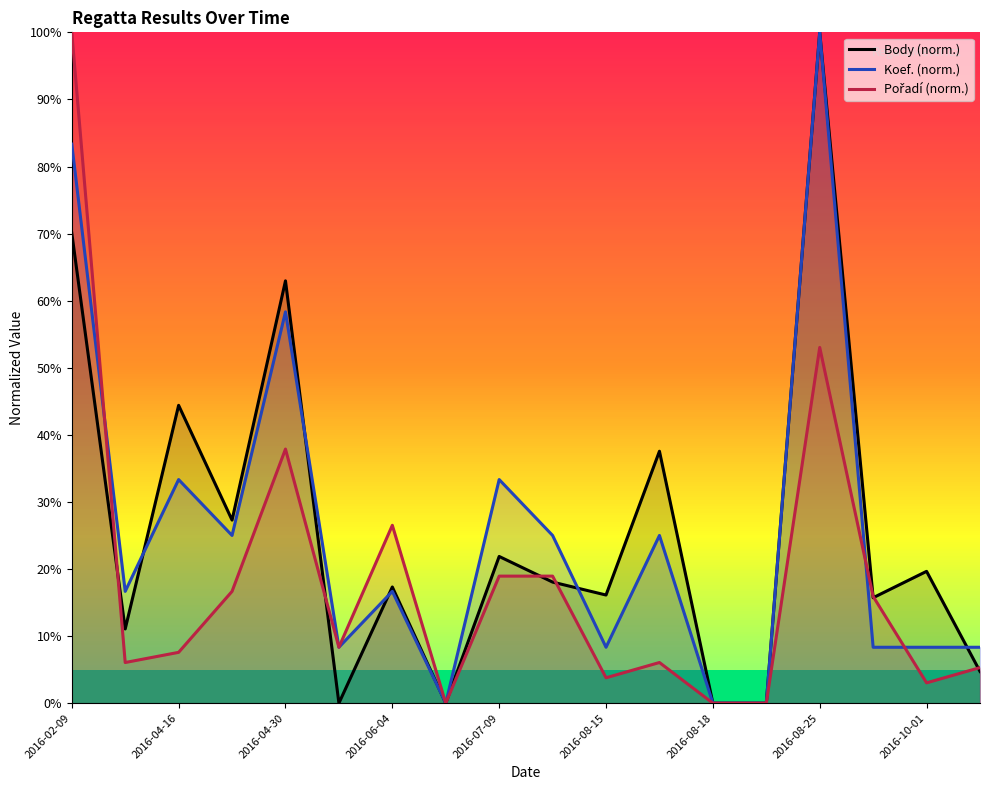

What are all the series names shown in the legend?

Body (norm.), Koef. (norm.), Pořadí (norm.)